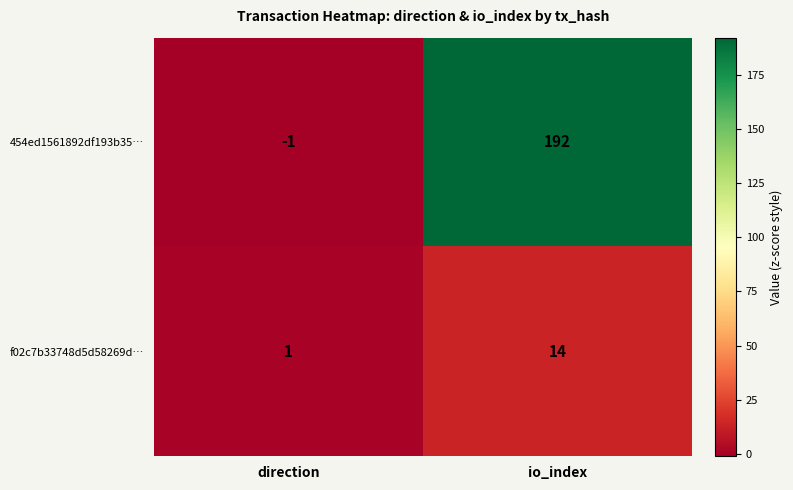

What is the sum of the f02c7b33748d5d58269d… values at io_index and direction?

15